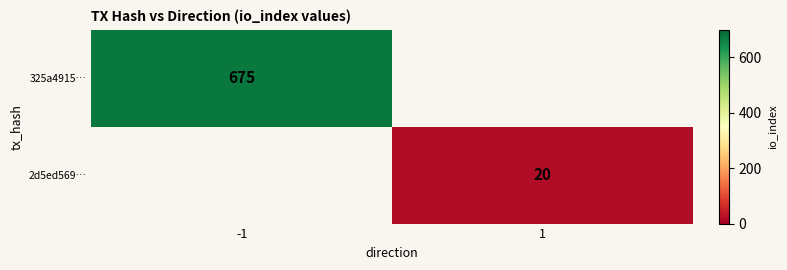

Is it true that 2d5ed569… equals 20 at 1?

True